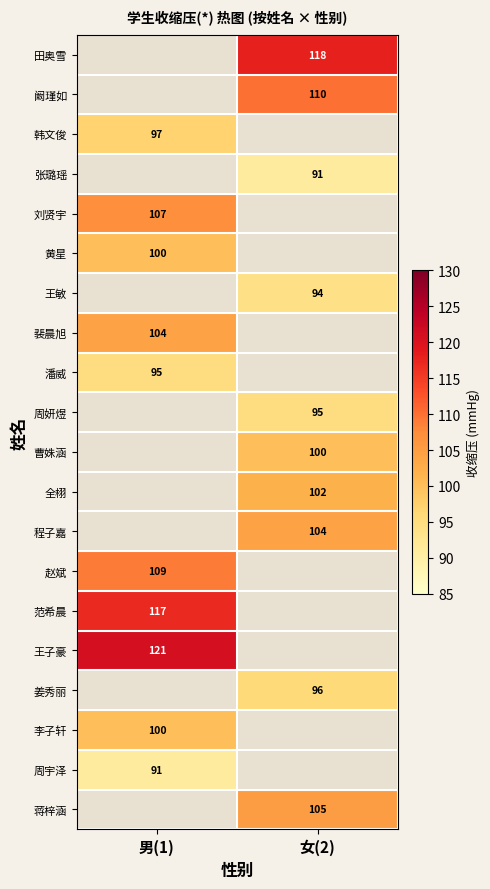

What is the difference between the highest and lowest values at 女(2)?

27.0